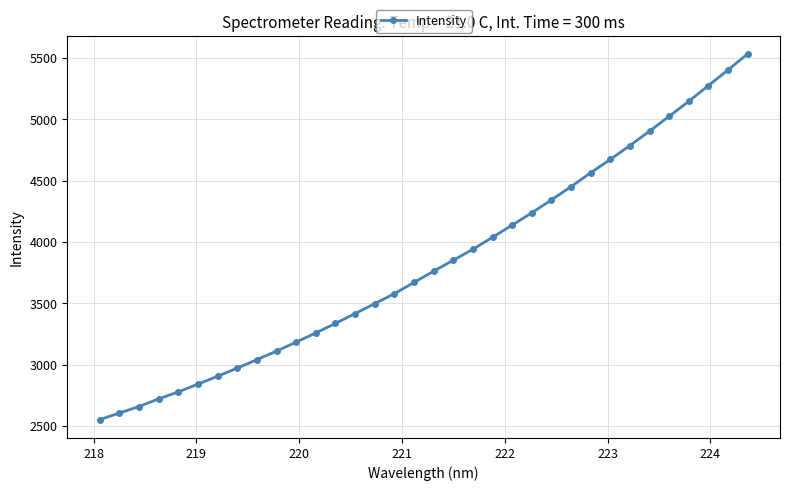

True or false: the data has more than 2 interior local peaks.

False